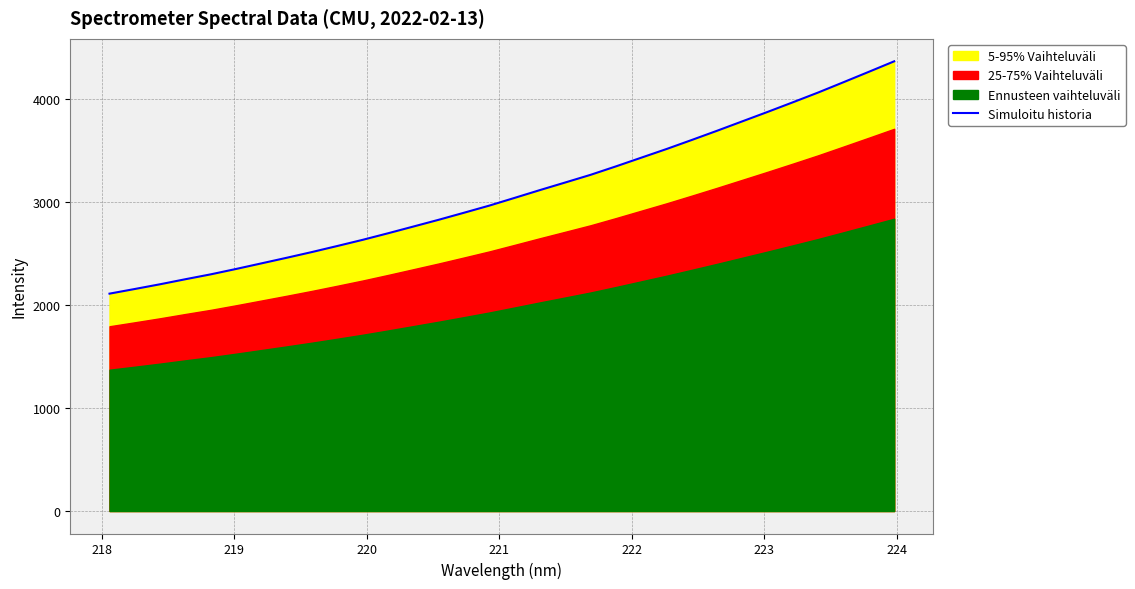

True or false: the data has more than 0 interior local peaks.

False